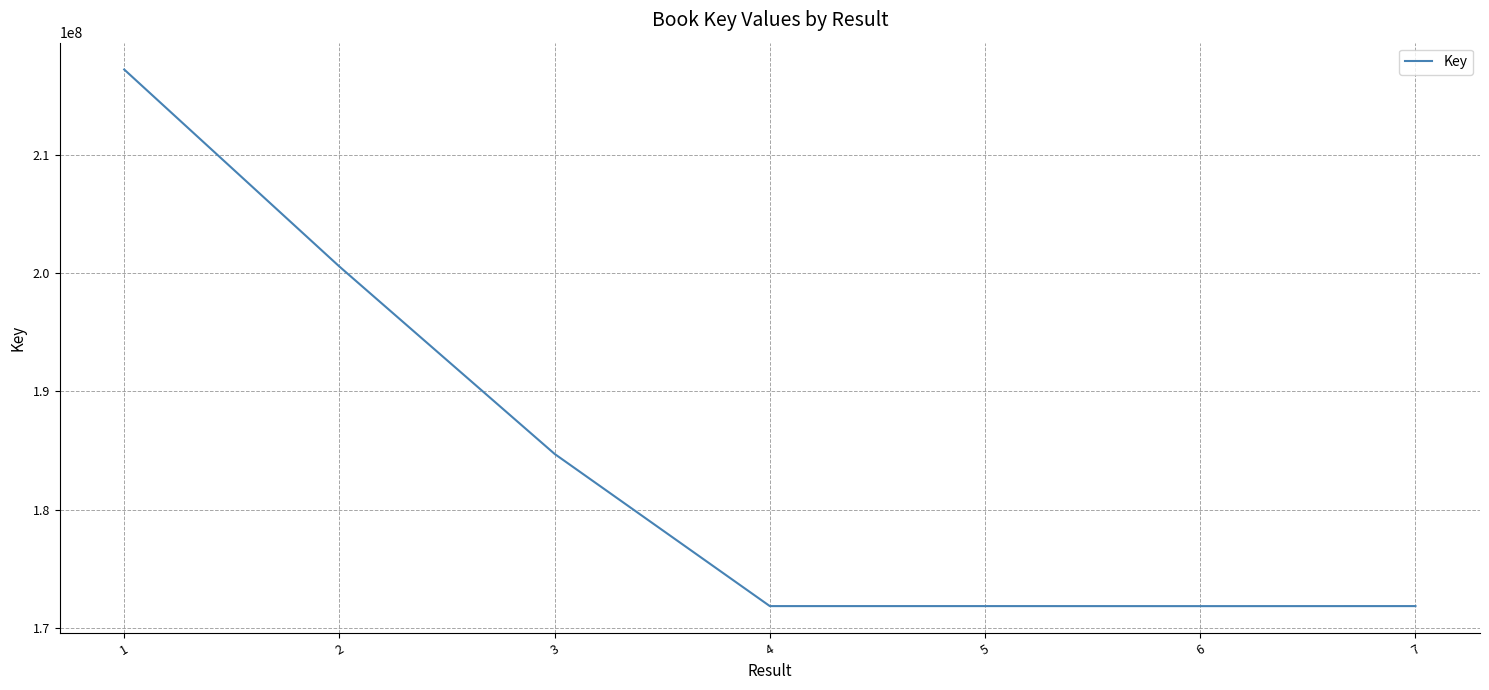

What is the difference between the maximum and minimum values?

45391437